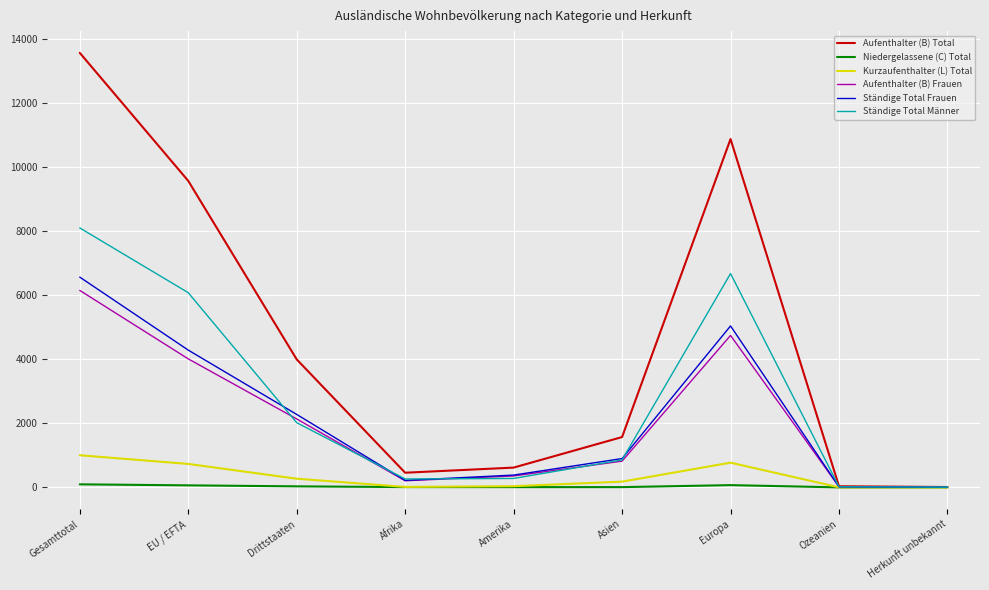

Which series changed the most between Gesamttotal and Herkunft unbekannt?

Aufenthalter (B) Total